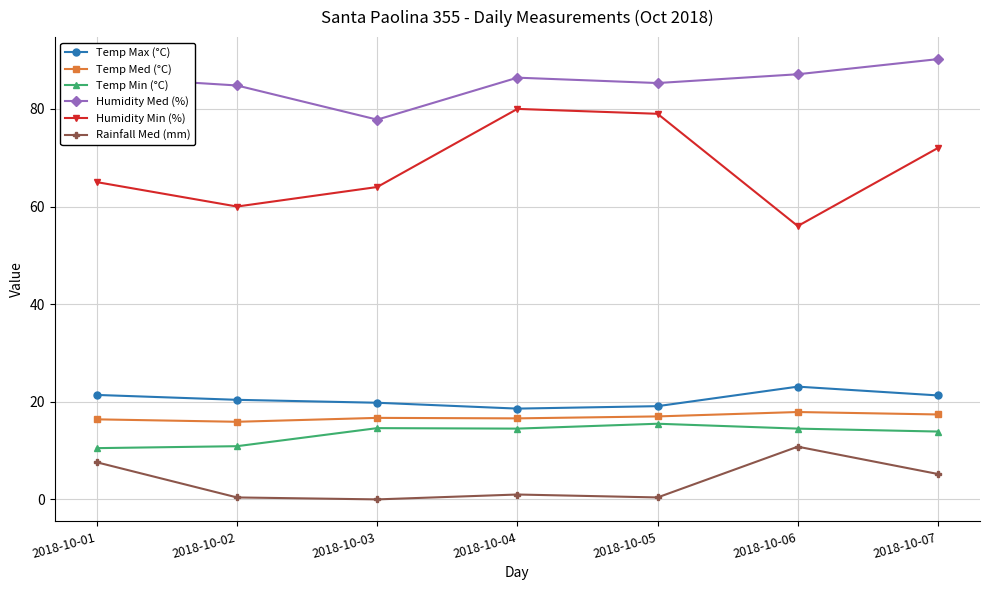

Is the value of Temp Med (°C) at 2018-10-07 greater than the value of Temp Max (°C) at 2018-10-07?

No